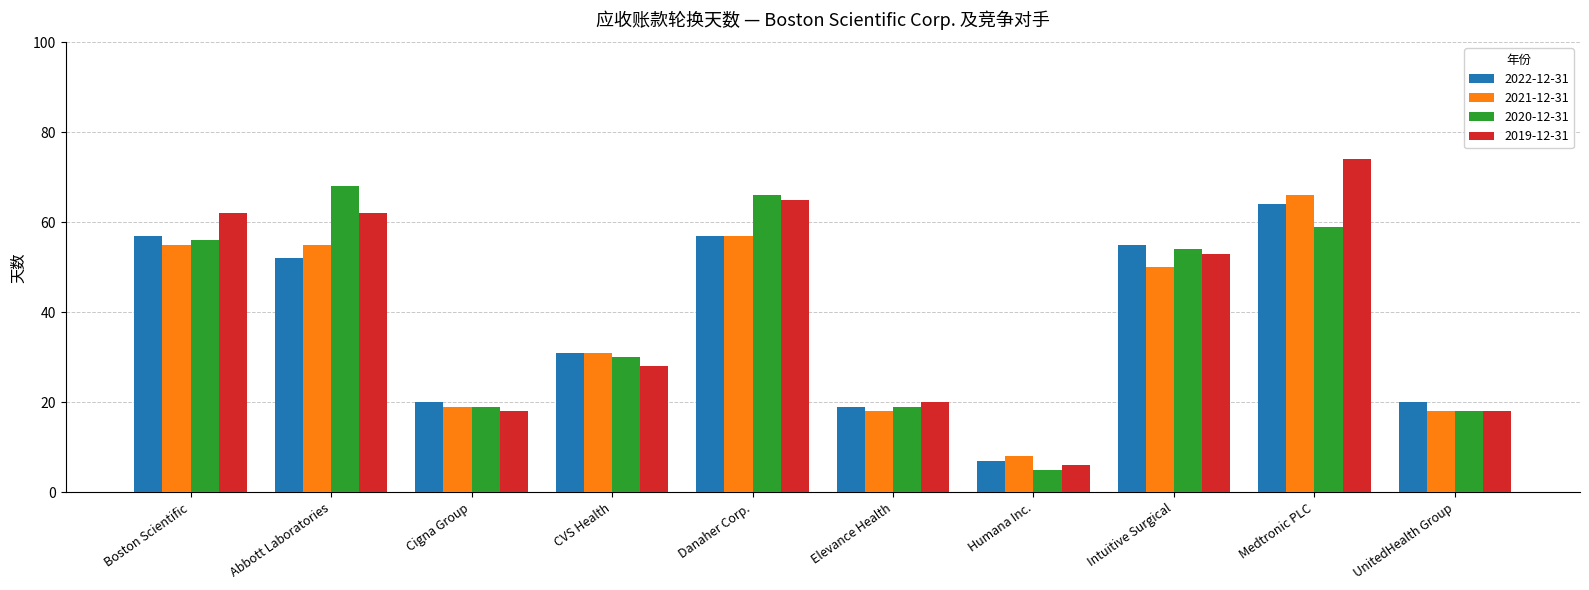

Reading right to left, extract all data points from this chart.

2022-12-31: 20	64	55	7	19	57	31	20	52	57
2021-12-31: 18	66	50	8	18	57	31	19	55	55
2020-12-31: 18	59	54	5	19	66	30	19	68	56
2019-12-31: 18	74	53	6	20	65	28	18	62	62